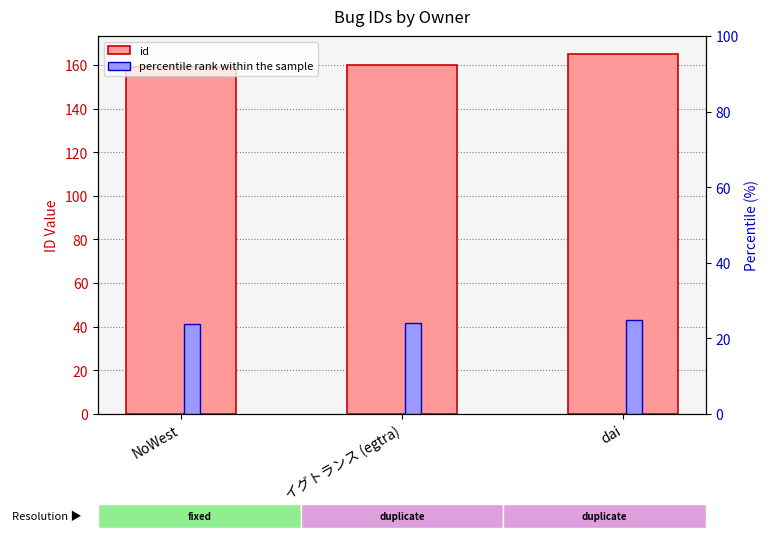

What is the difference between the maximum and minimum values in the id series?

6.0